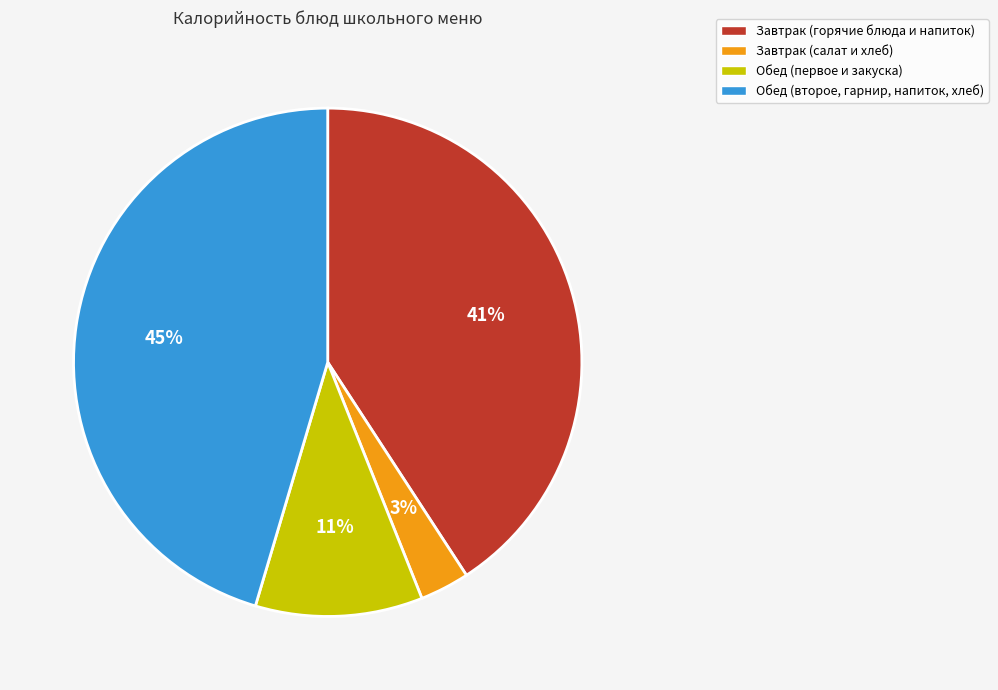

To the nearest percent, what is the average slice percentage?

25%